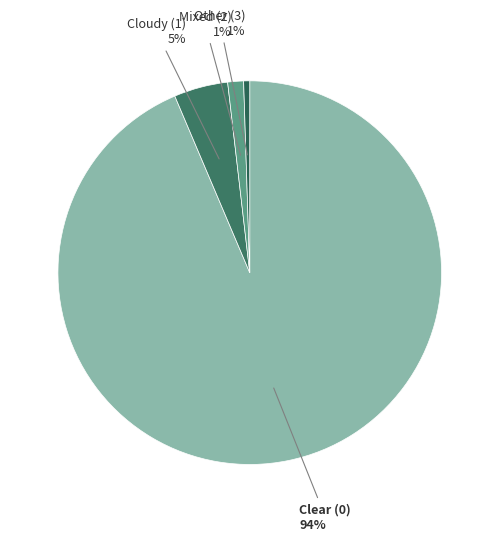

Do Other (3) and Mixed (2) together represent more than half of the pie?

No